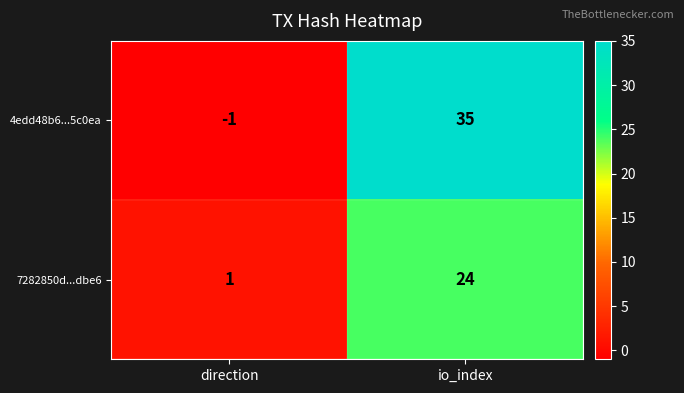

Which series has the largest total across all categories?

4edd48b6...5c0ea